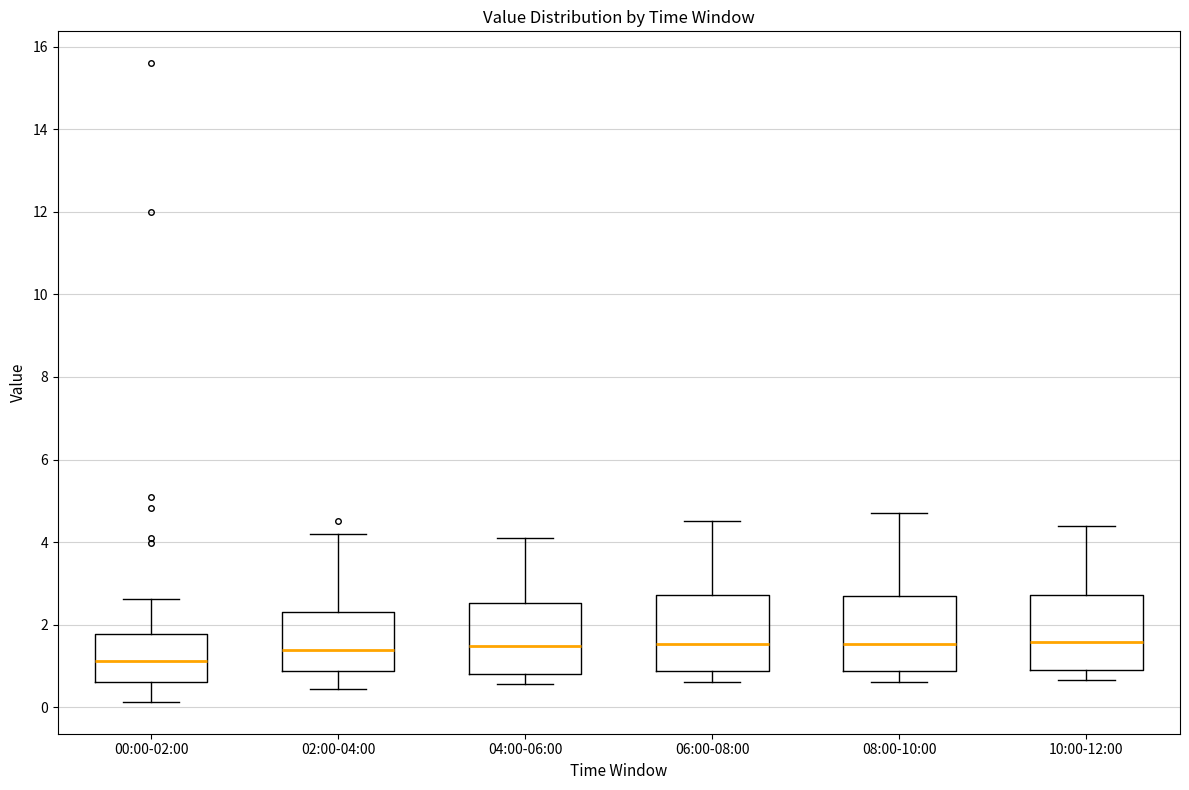

Reading left to right, read every box against the y-axis: the position of its median line, the range the box covers, and the ends of its whiskers. The values are not printed on the chart, so give them approximately, as read against the axis.

00:00-02:00: median 1.2, box 0.6 to 1.8, whiskers 0.2 to 2.6
02:00-04:00: median 1.4, box 0.8 to 2.4, whiskers 0.4 to 4.2
04:00-06:00: median 1.4, box 0.8 to 2.6, whiskers 0.6 to 4.2
06:00-08:00: median 1.6, box 0.8 to 2.8, whiskers 0.6 to 4.6
08:00-10:00: median 1.6, box 0.8 to 2.6, whiskers 0.6 to 4.8
10:00-12:00: median 1.6, box 0.8 to 2.8, whiskers 0.6 to 4.4